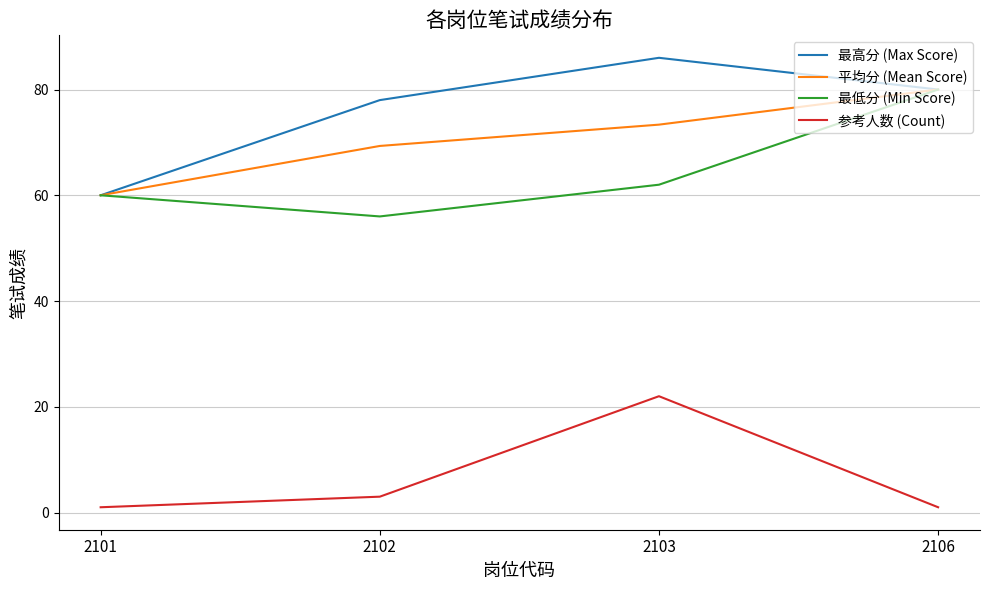

Does the chart display data point markers on the line(s)?

No